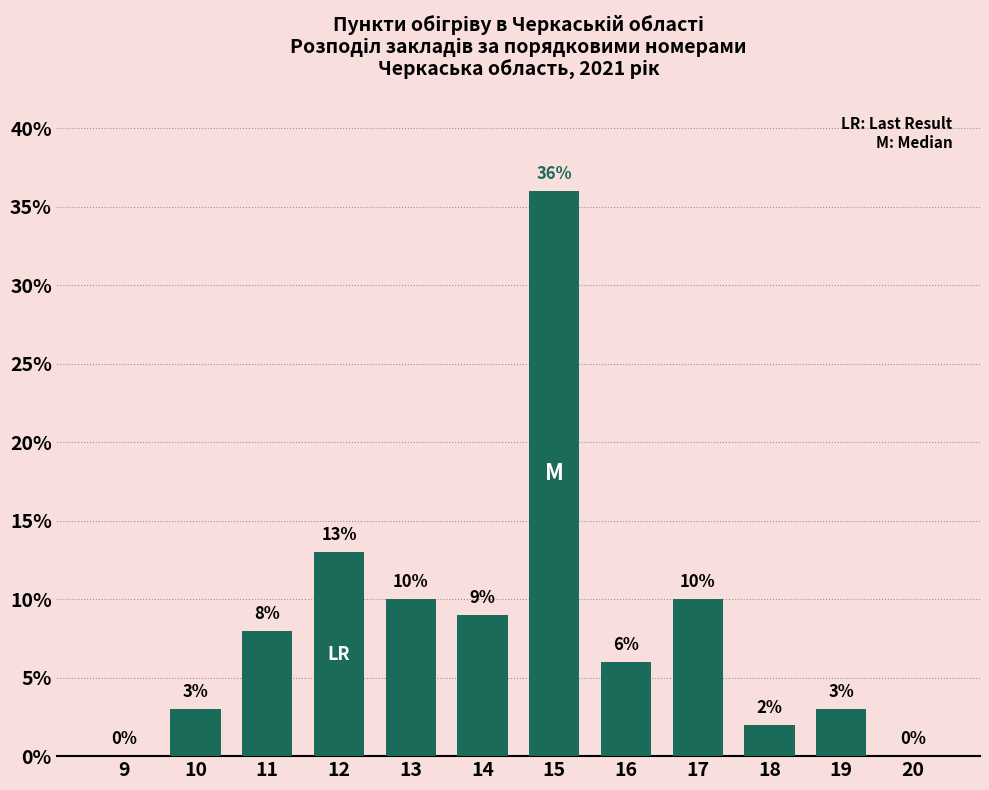

Reading left to right, transcribe all the data shown in this chart.

9=0	10=3	11=8	12=13	13=10	14=9	15=36	16=6	17=10	18=2	19=3	20=0